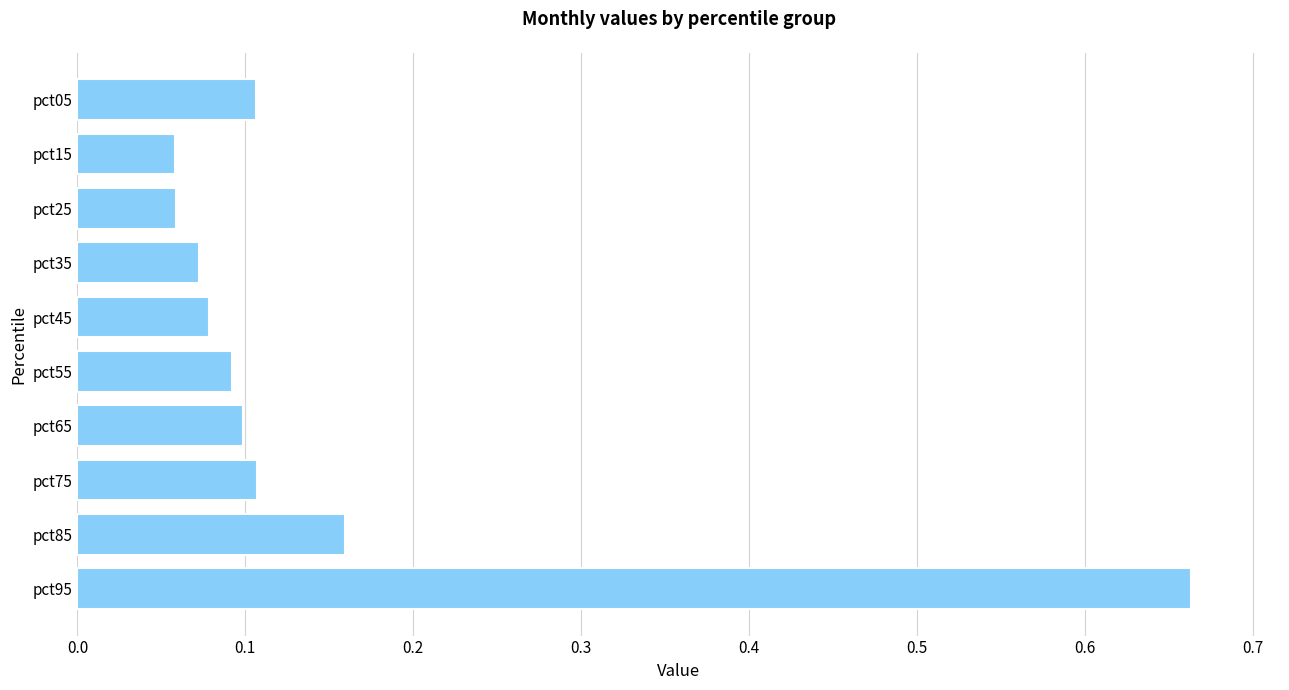

Which label corresponds to the largest value in the chart?

pct95